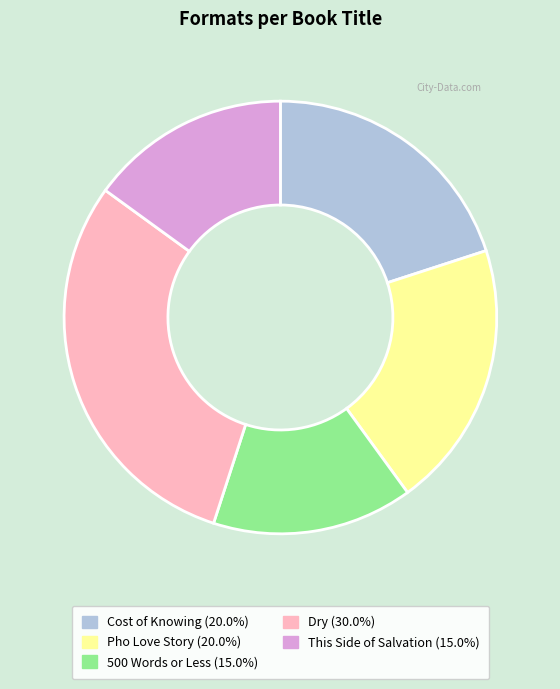

The Pho Love Story slice represents 9% of the pie. True or false?

False